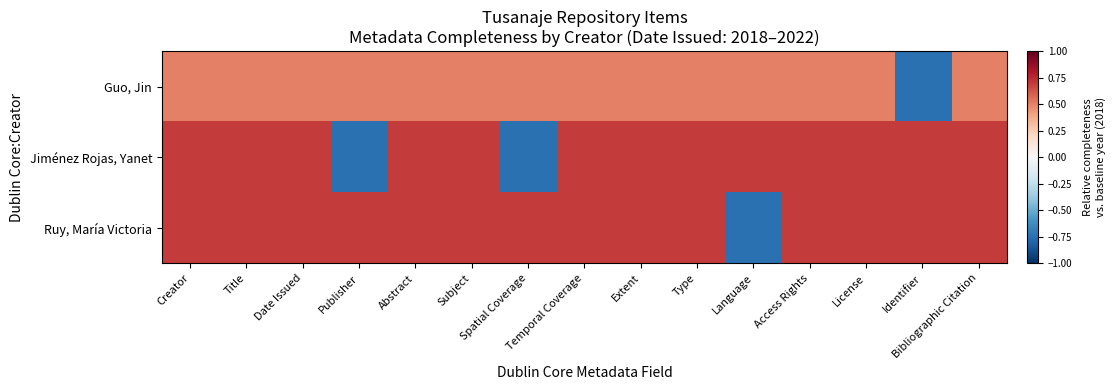

What is the greatest value displayed?

0.7